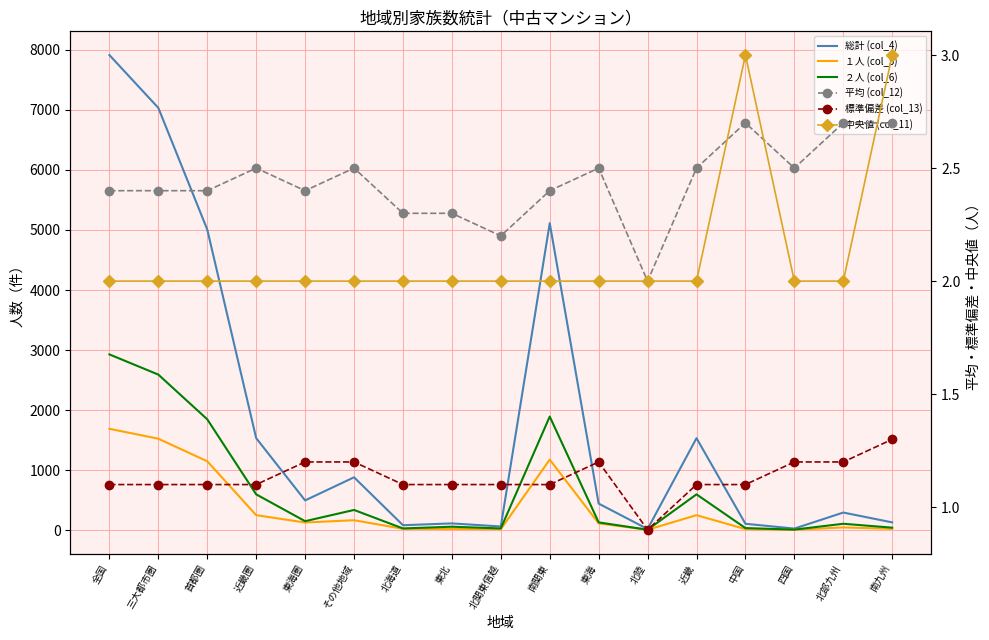

At which label does ２人 (col_6) first exceed 129?

全国